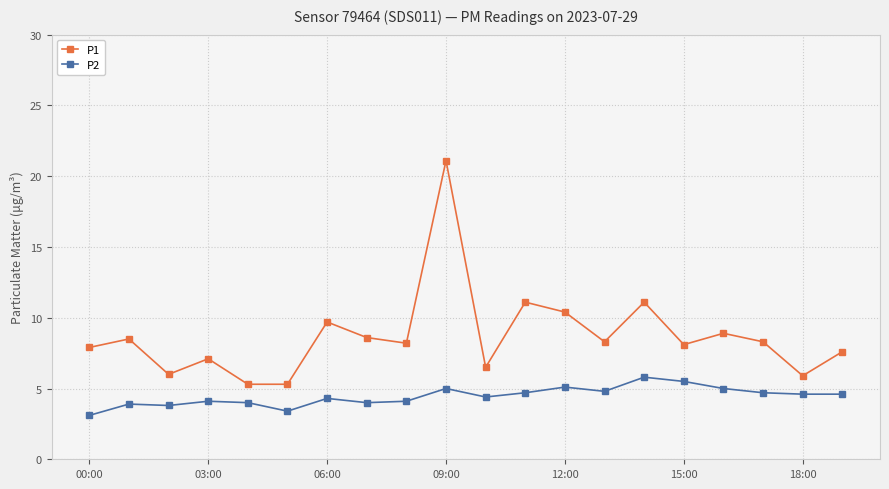

Which series has the largest range (max minus min)?

P1